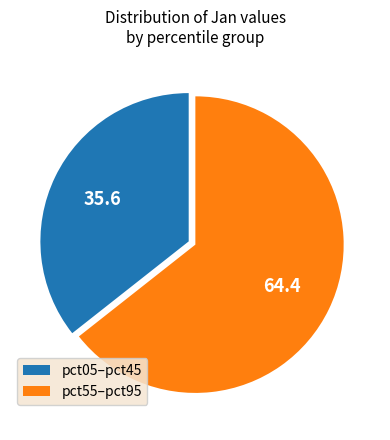

Count the number of slices in the pie.

2